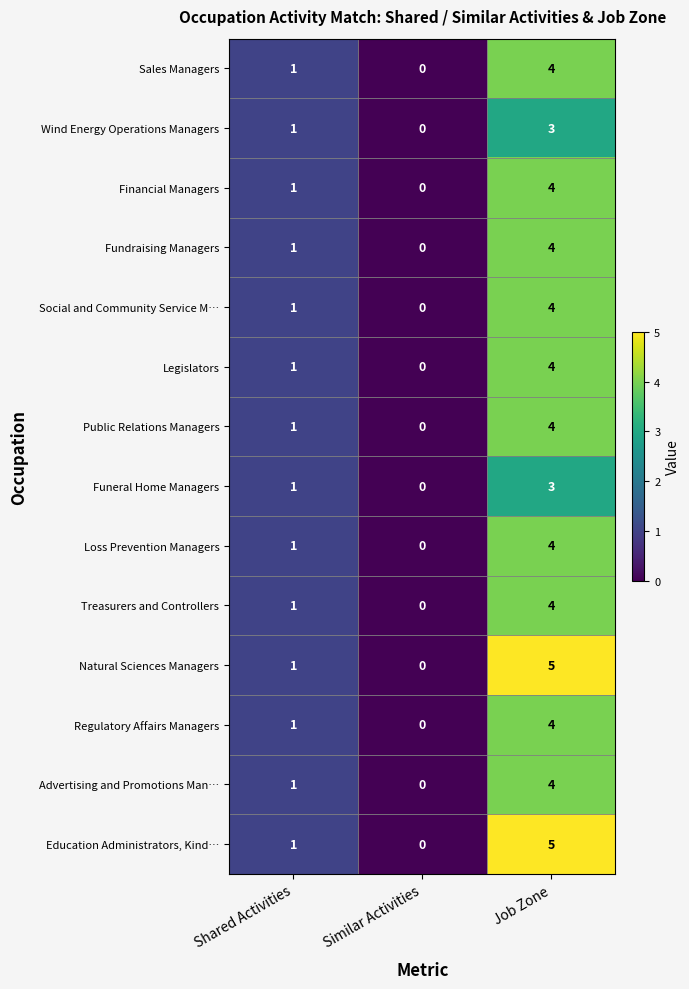

What is the highest value of the Sales Managers series?

4